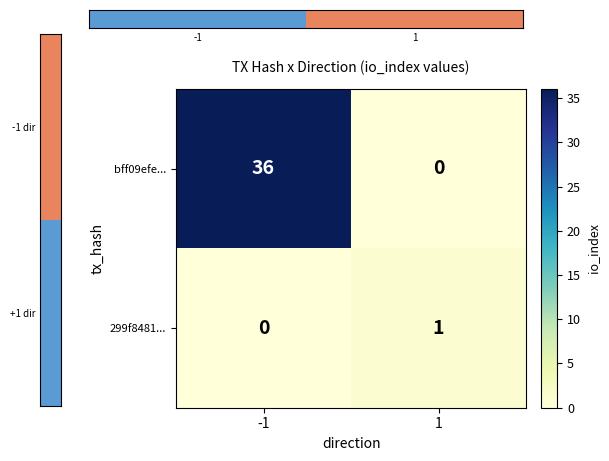

Rank the series at -1 from lowest to highest value.

299f8481..., bff09efe...